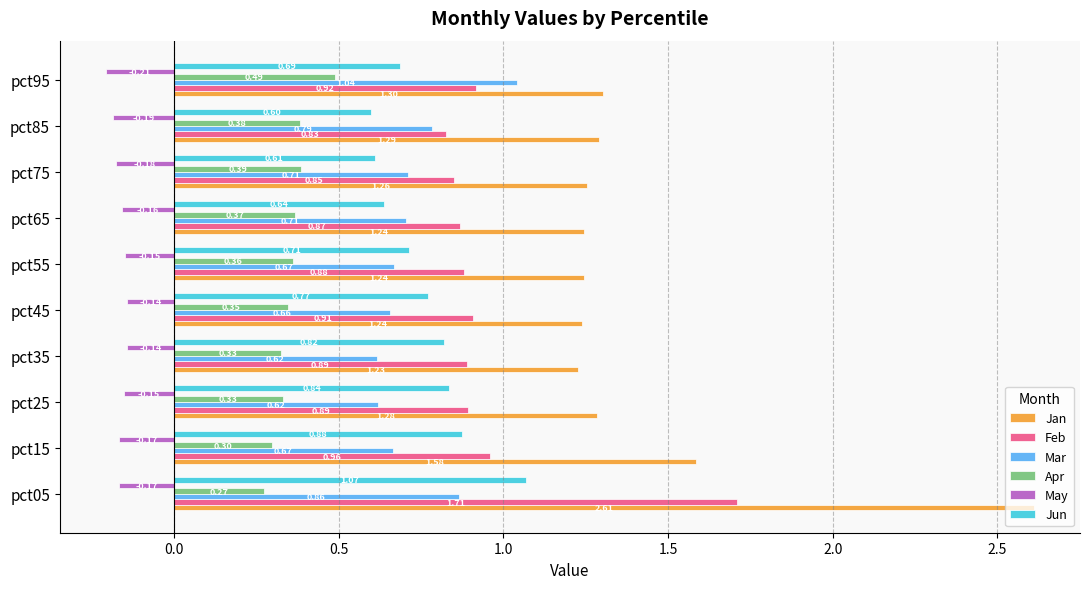

What is the difference between the highest and lowest values at pct35?

1.4